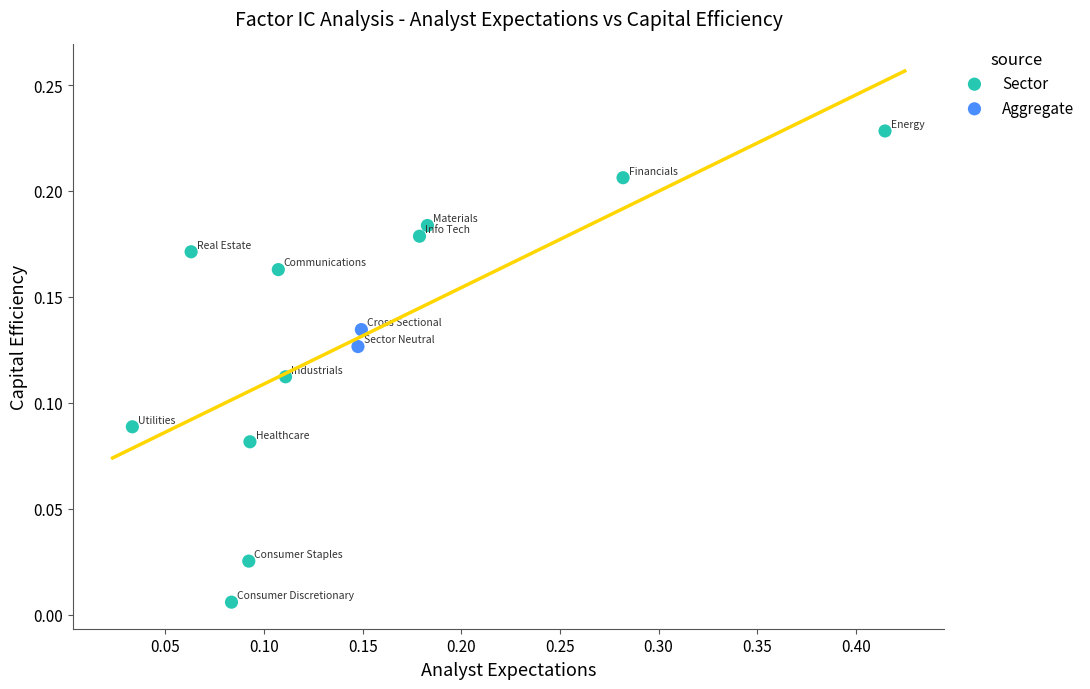

Which series has the largest Y range (max minus min)?

Sector